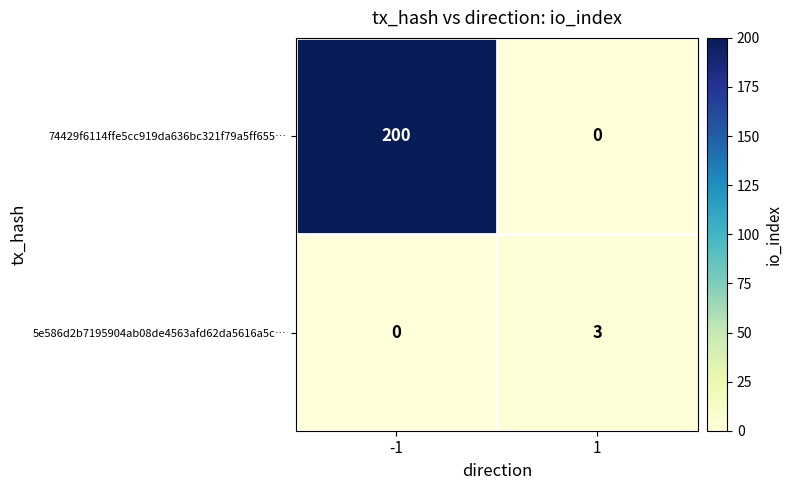

The value of 74429f6114ffe5cc919da636bc321f79a5ff655… at 1 is 129. True or false?

False